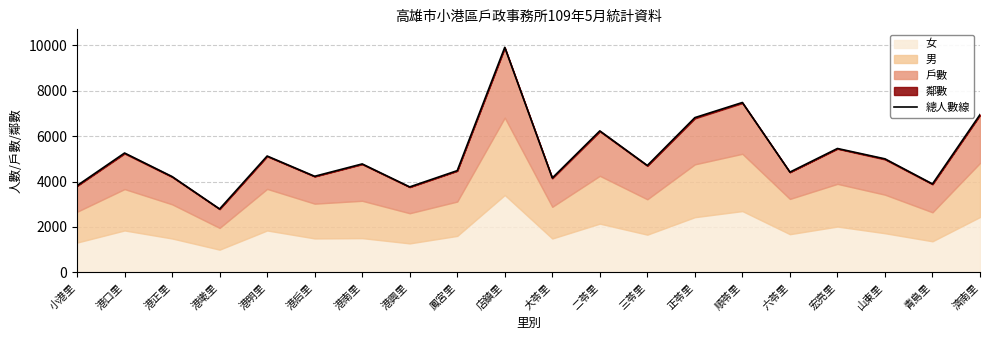

What is the difference between the maximum and minimum values?

7108